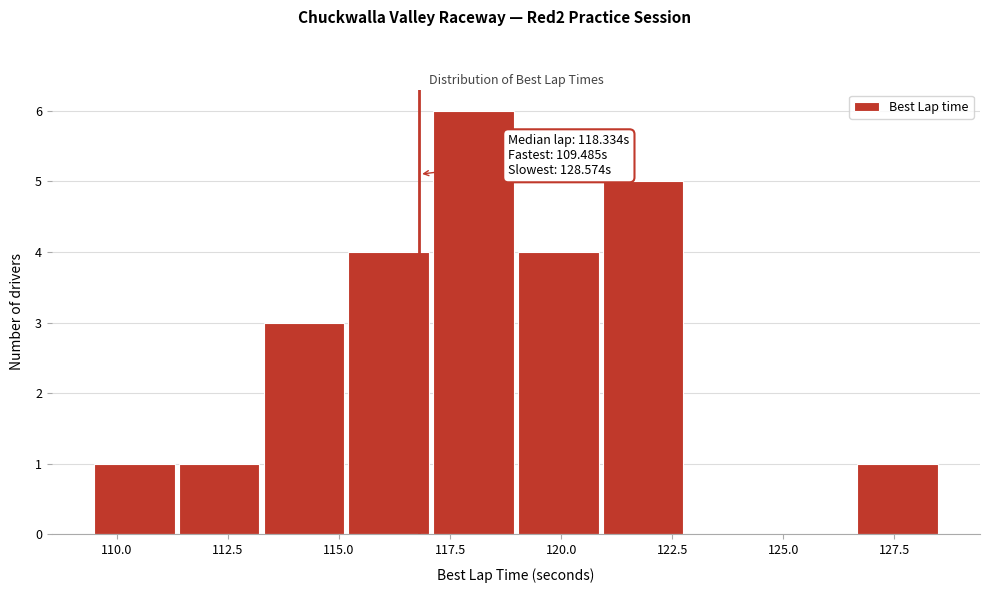

Around what value on the x-axis is the tallest bar? Give the approximate position of its centre, as read against the axis.

118.0